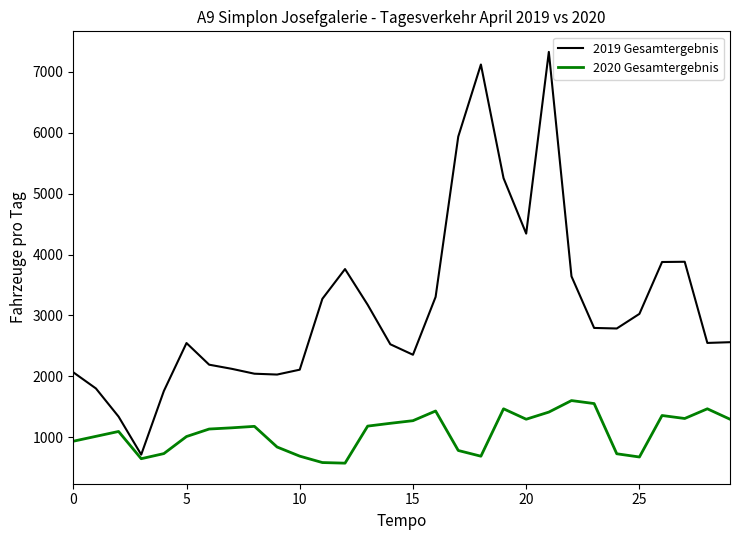

What is the lowest value of the 2019 Gesamtergebnis series?

716